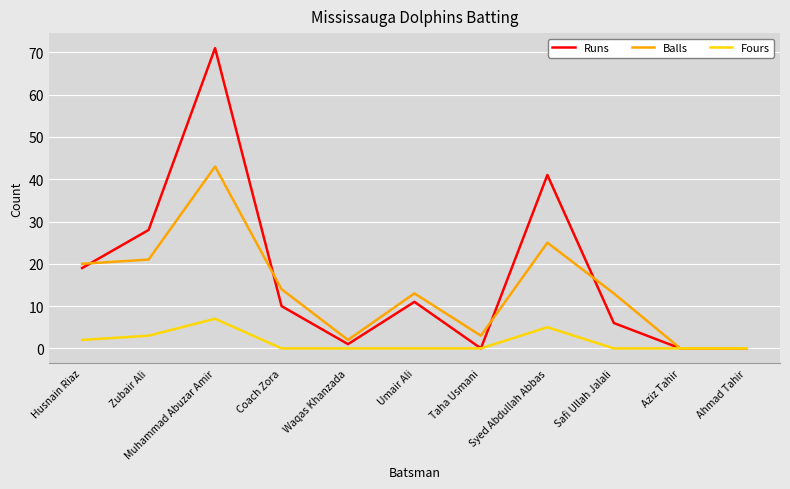

Which series has the widest spread of values?

Runs